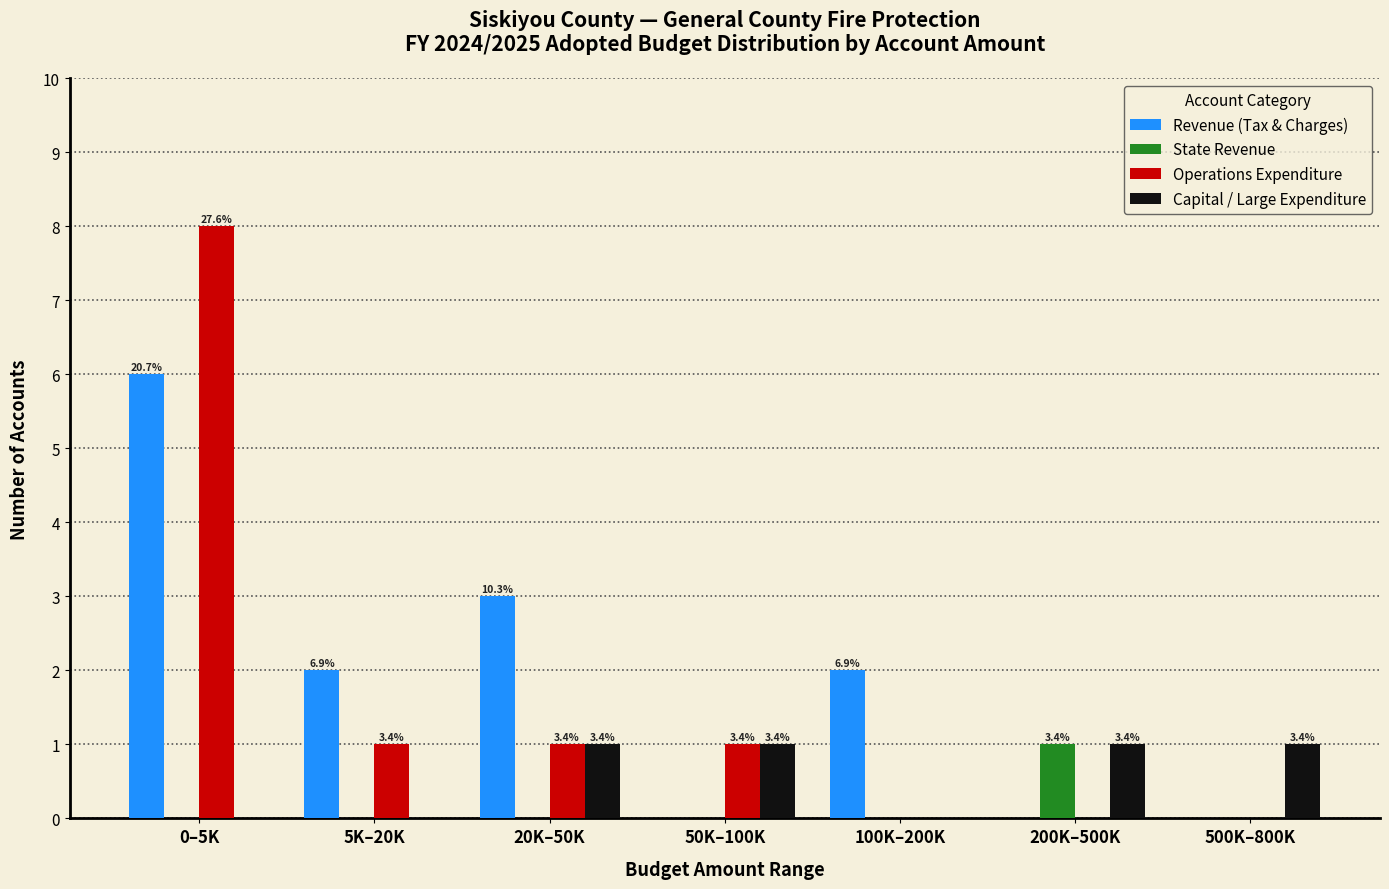

Reading left to right, extract all data points from this chart.

Revenue (Tax & Charges): 0–5K=6	5K–20K=2	20K–50K=3	50K–100K=0	100K–200K=2	200K–500K=0	500K–800K=0
State Revenue: 0–5K=0	5K–20K=0	20K–50K=0	50K–100K=0	100K–200K=0	200K–500K=1	500K–800K=0
Operations Expenditure: 0–5K=8	5K–20K=1	20K–50K=1	50K–100K=1	100K–200K=0	200K–500K=0	500K–800K=0
Capital / Large Expenditure: 0–5K=0	5K–20K=0	20K–50K=1	50K–100K=1	100K–200K=0	200K–500K=1	500K–800K=1